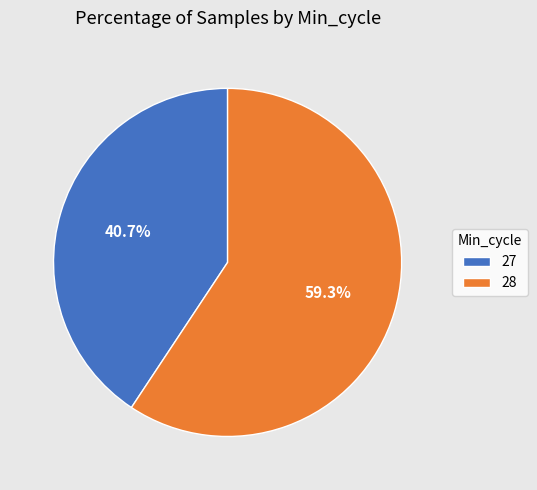

Rank the categories by value from highest to lowest.

28, 27